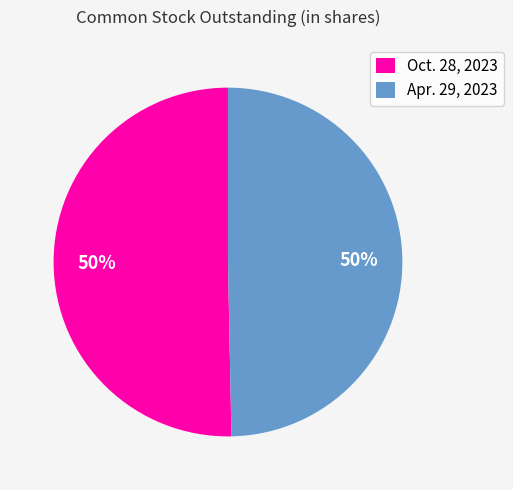

What percentage is the Oct. 28, 2023 slice, to the nearest percent?

50%